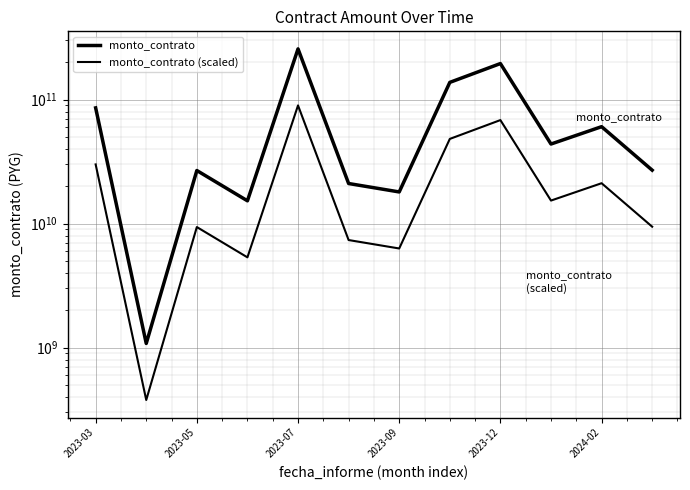

True or false: monto_contrato (scaled) and monto_contrato cross at least once.

False